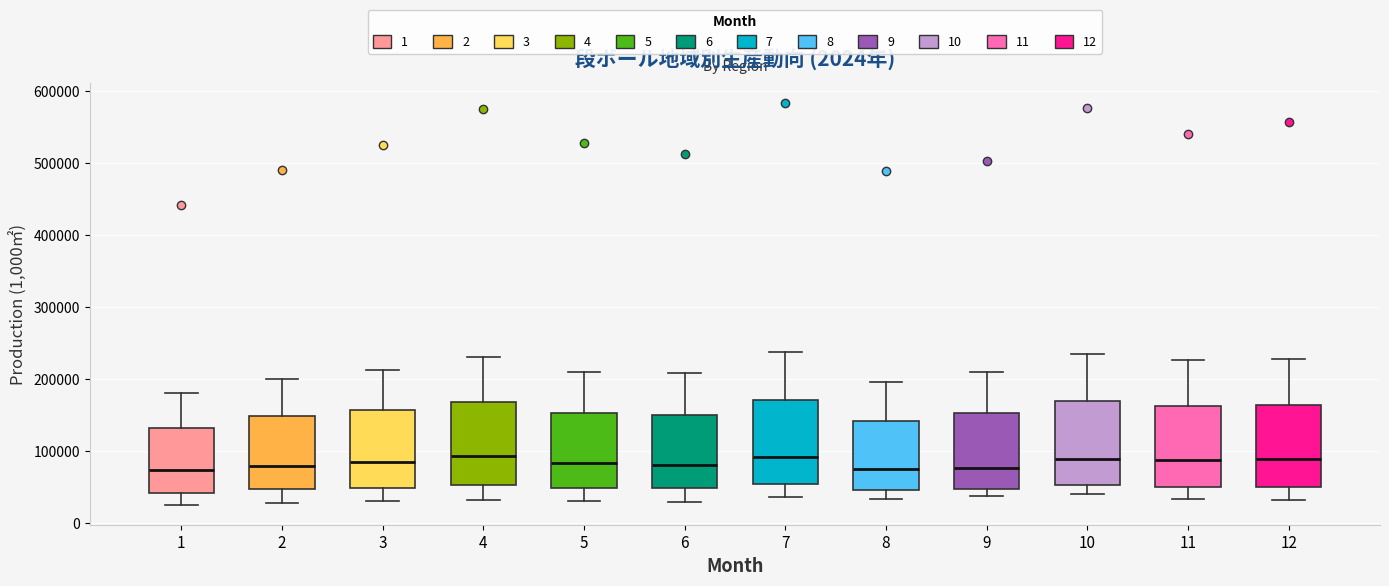

Where does the lower whisker of the box at x = 10 end on the y-axis? The values are not printed on the chart, so give them approximately, as read against the axis.

40000